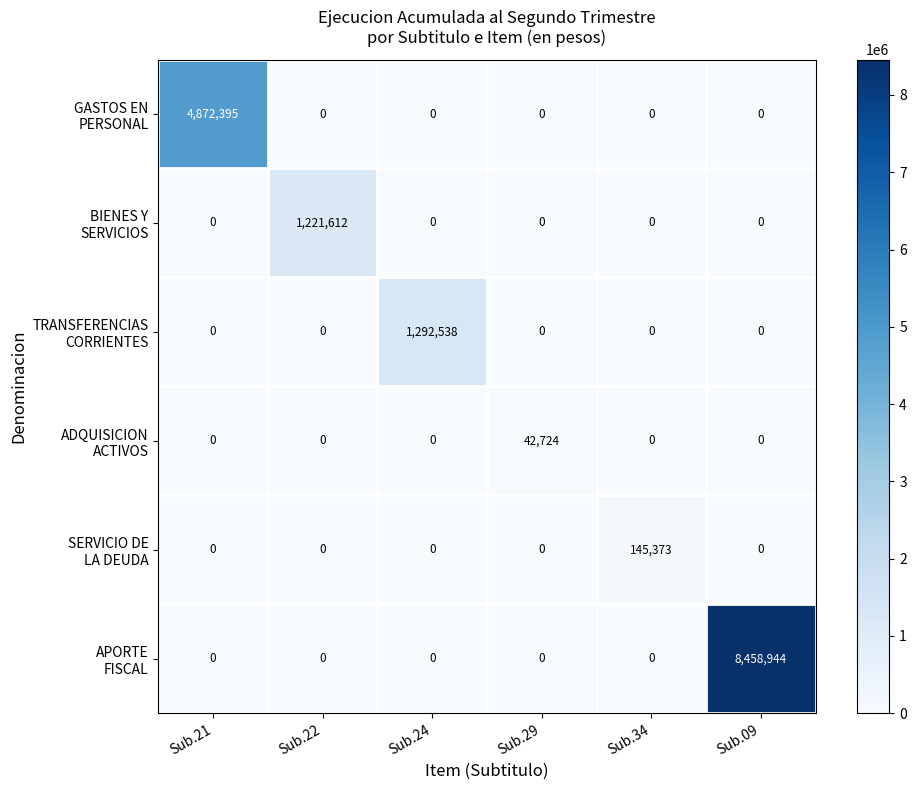

At which category is the sum across all series the highest?

Sub.09